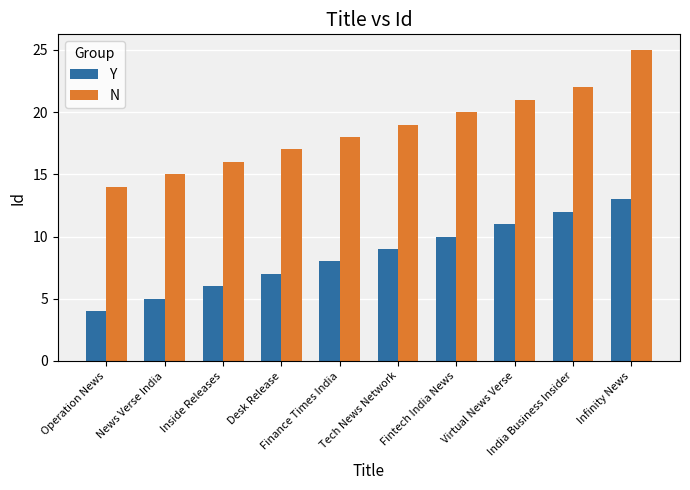

What is the label of the 7th bar from the right?

Desk Release